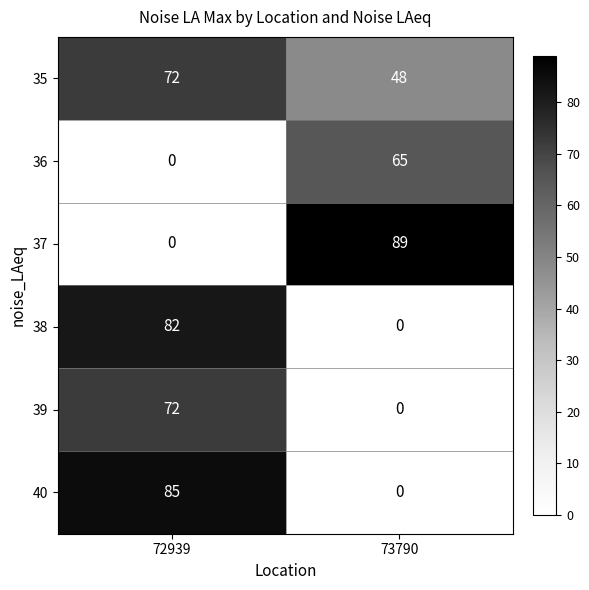

The value of 40 at 73790 is 51. True or false?

False